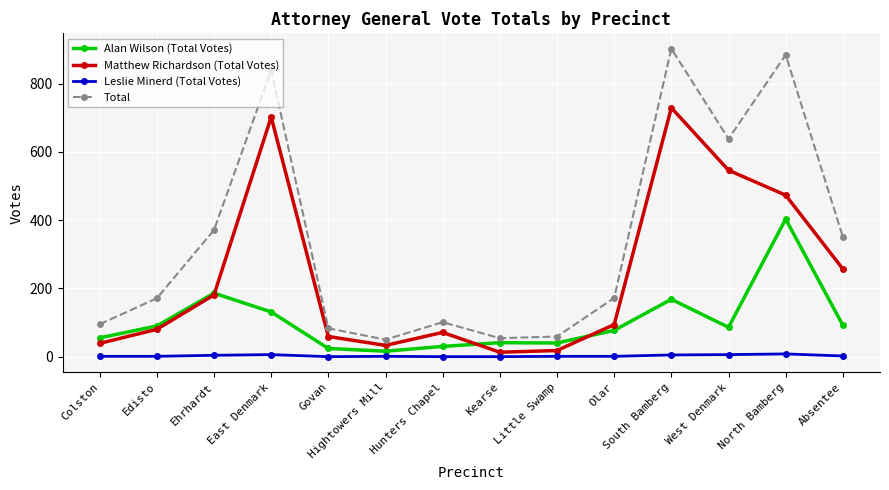

What is the sum of the Matthew Richardson (Total Votes) values at Absentee and East Denmark?

959